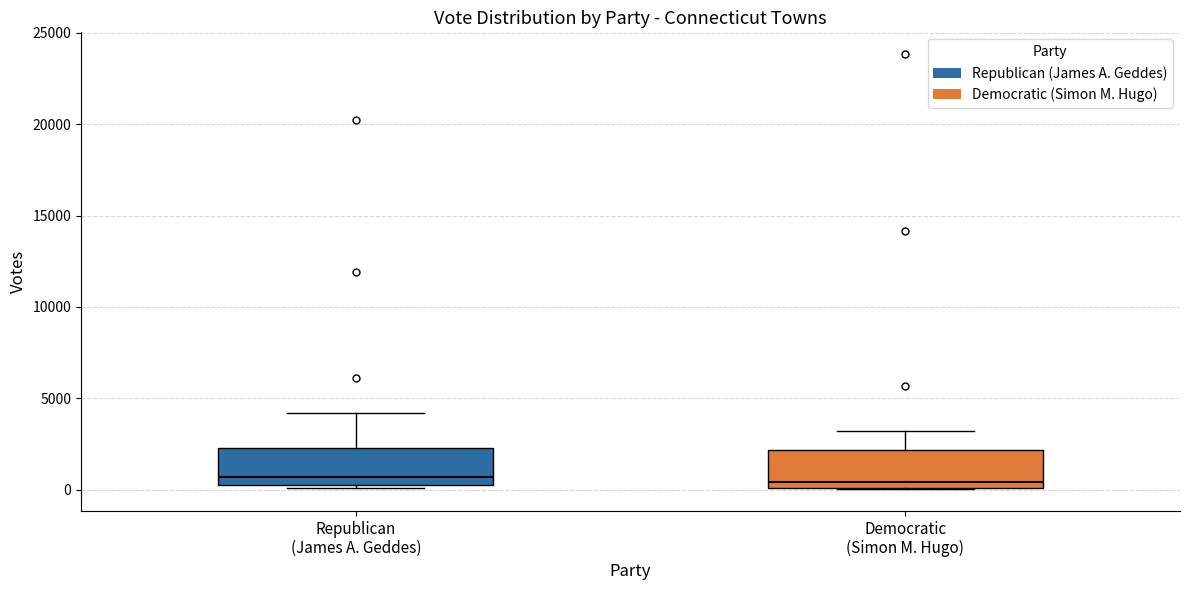

Reading left to right, read every box against the y-axis: the position of its median line, the range the box covers, and the ends of its whiskers. The values are not printed on the chart, so give them approximately, as read against the axis.

Republican (James A. Geddes): median 500 (just above the box's lower edge), box 500 to 2500, whiskers 0 to 4000
Democratic (Simon M. Hugo): median 500, box 0 to 2000, whiskers 0 to 3000